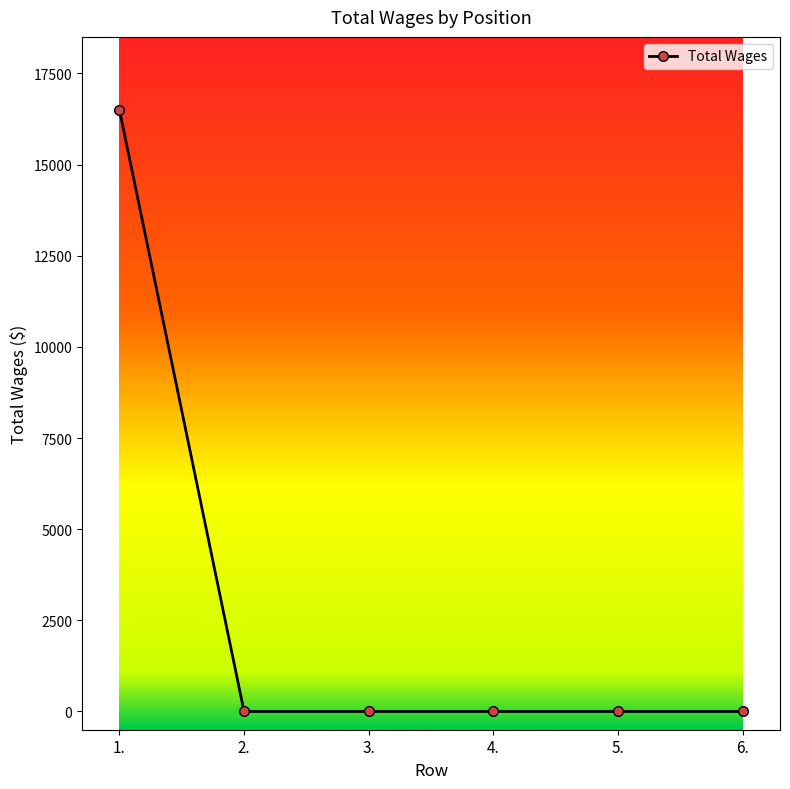

Reading left to right, transcribe all the data shown in this chart.

16500	0	0	0	0	0